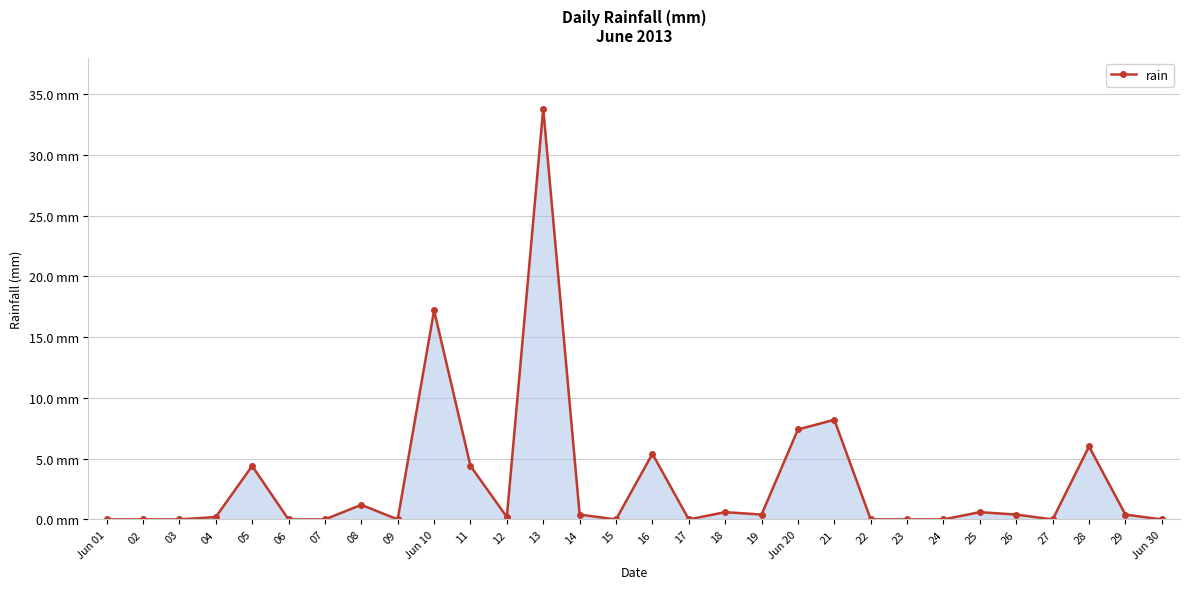

How many interior local valleys (lower than both neighbors) does the data have?

6